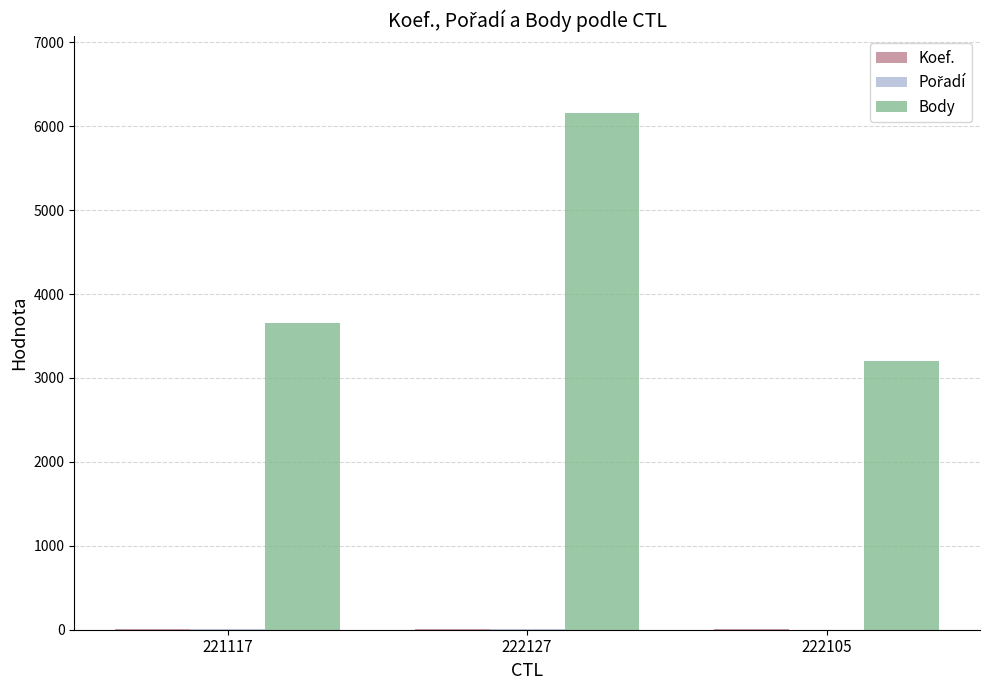

At which category is the sum across all series the highest?

222127